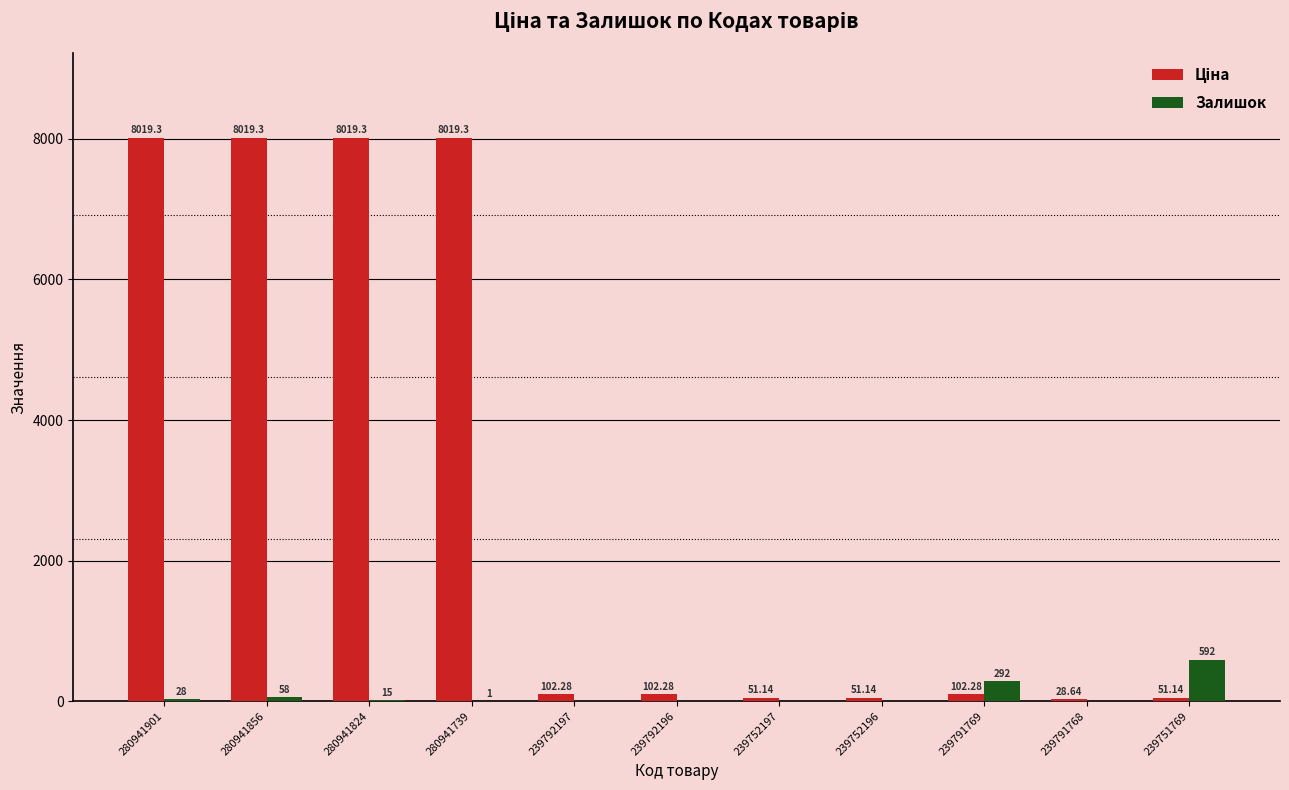

At which category is the sum across all series the highest?

280941856